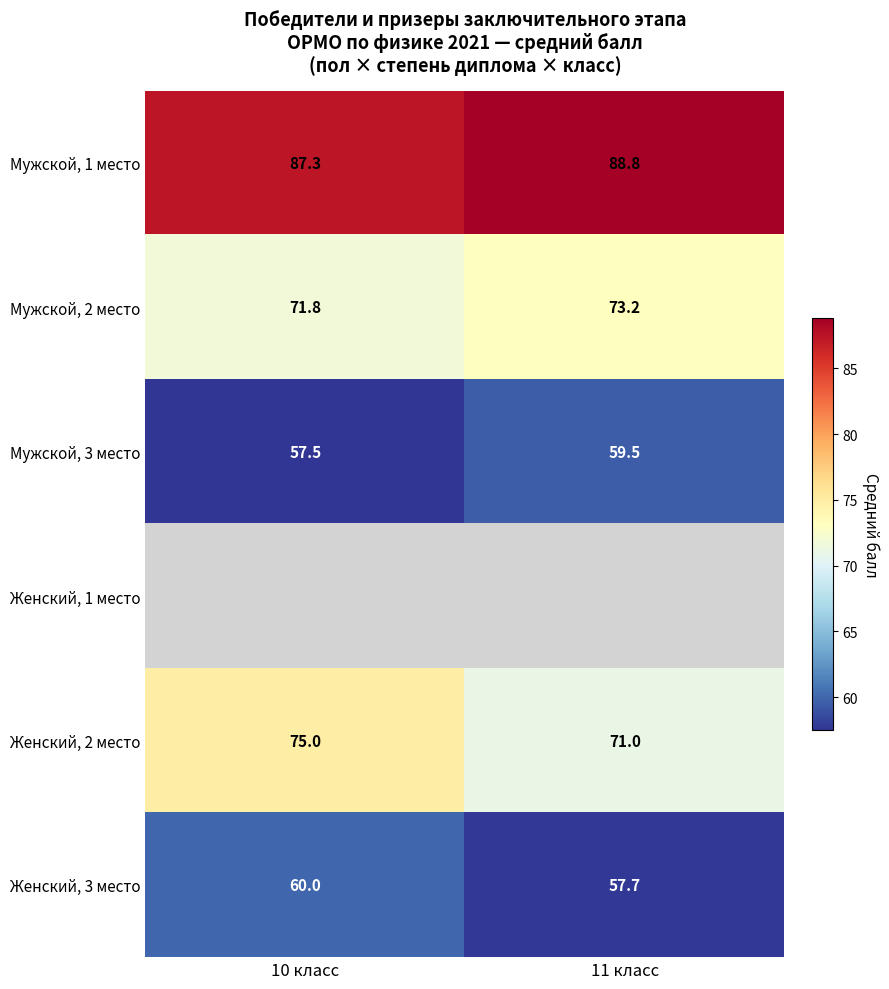

How many Женский, 2 место values are between 71 and 75?

2